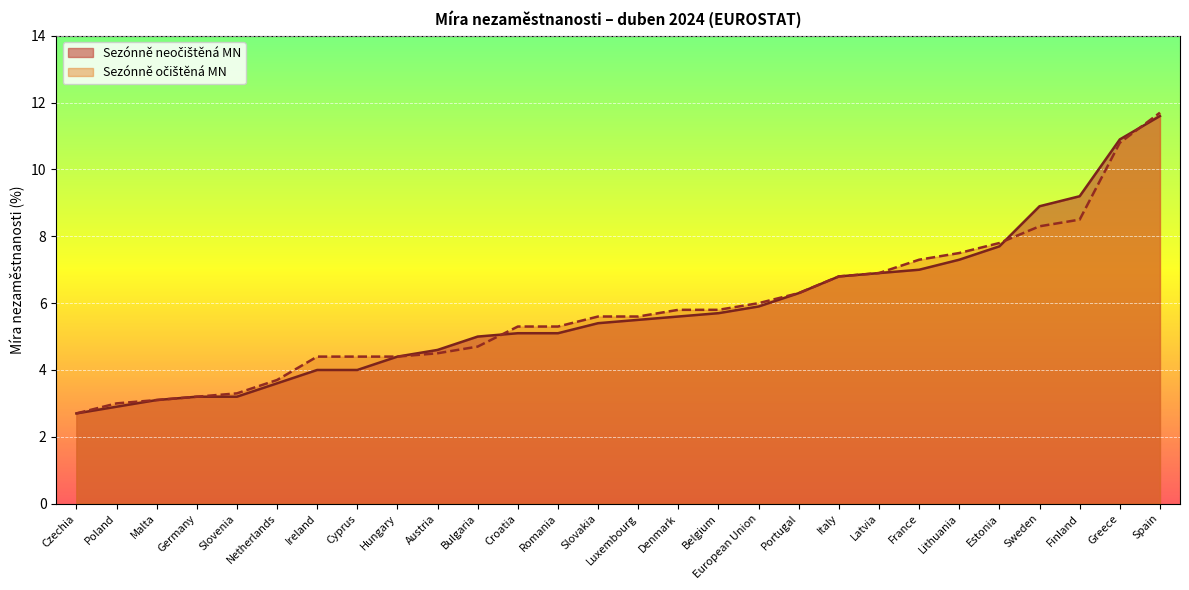

List the series in order of their overall mean, lowest first.

Sezónně neočištěná MN, Sezónně očištěná MN